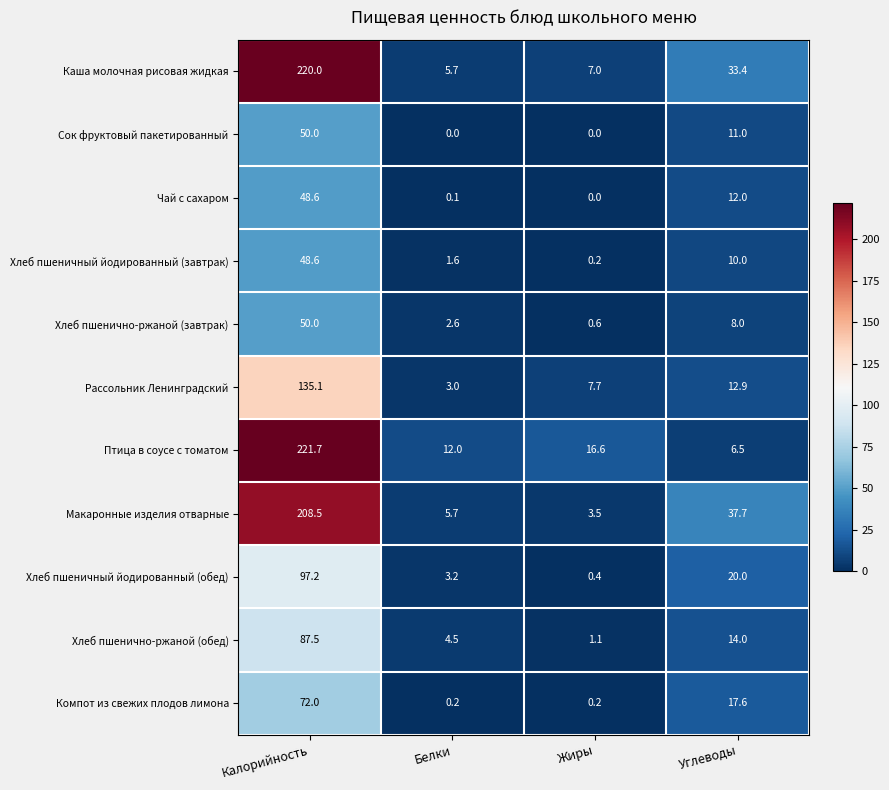

What is the spread (max minus min) of values at Углеводы?

31.2